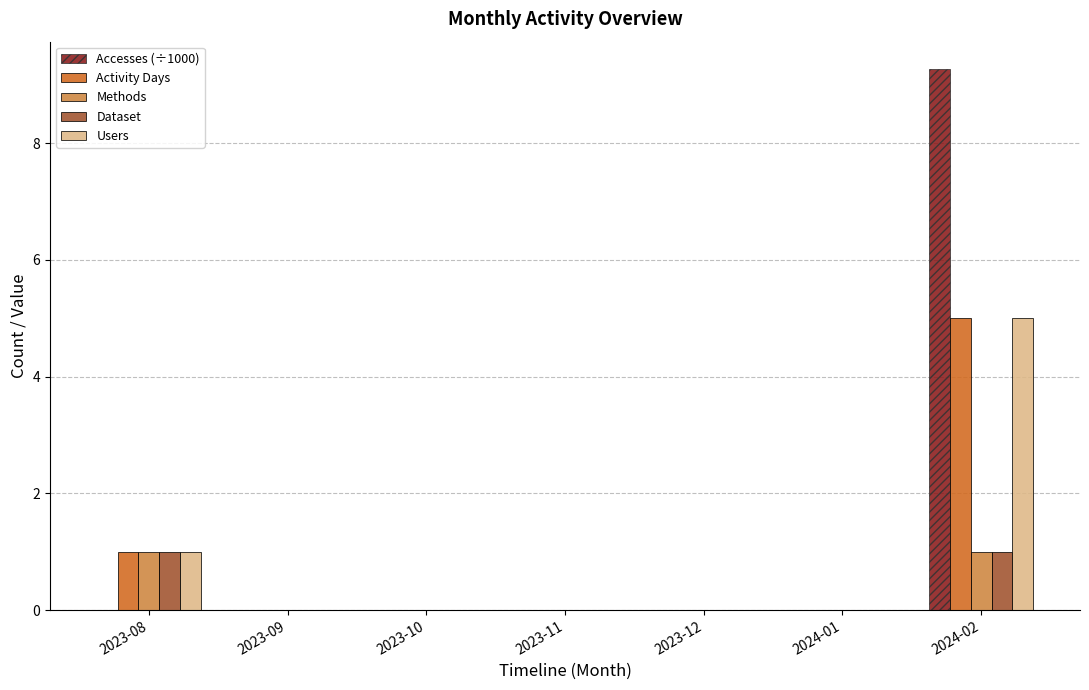

At which category is the sum across all series the highest?

2024-02